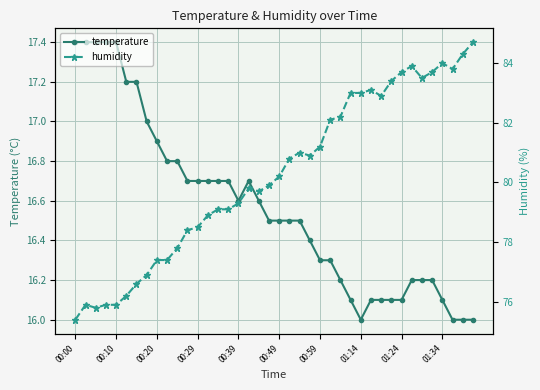

How many data points does each series have?

40